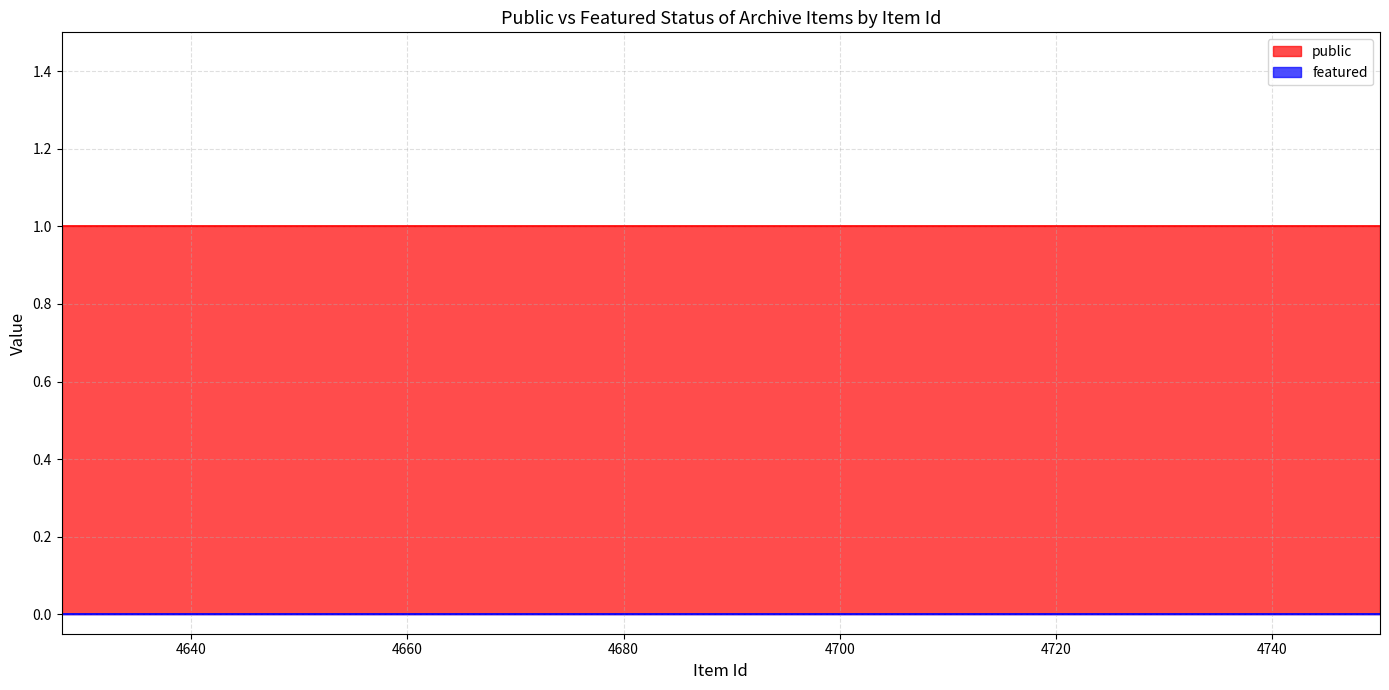

Between 4750 and 4745, which is larger?

4750